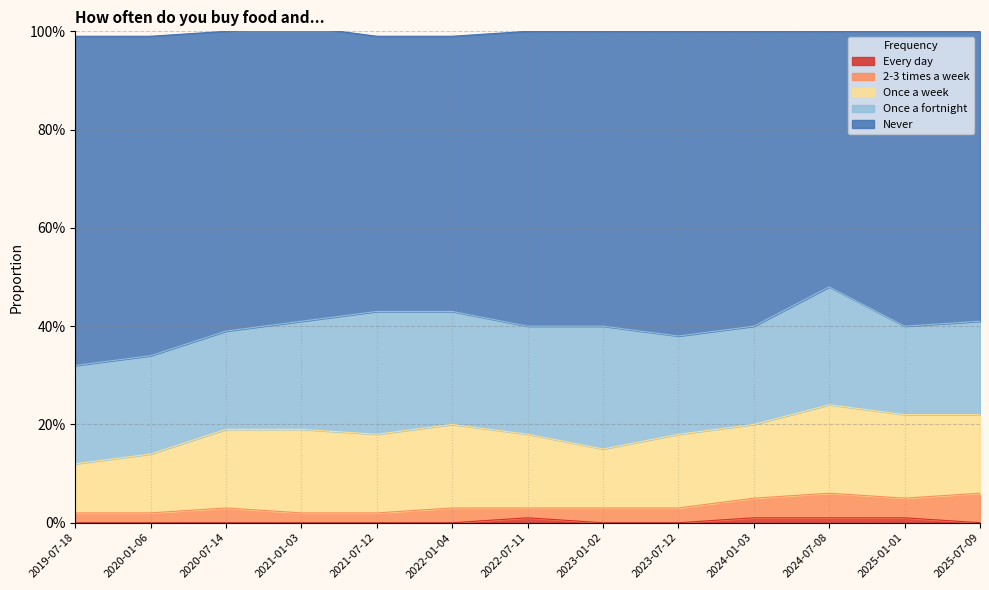

What is the spread (max minus min) of values at 2025-07-09?

0.6